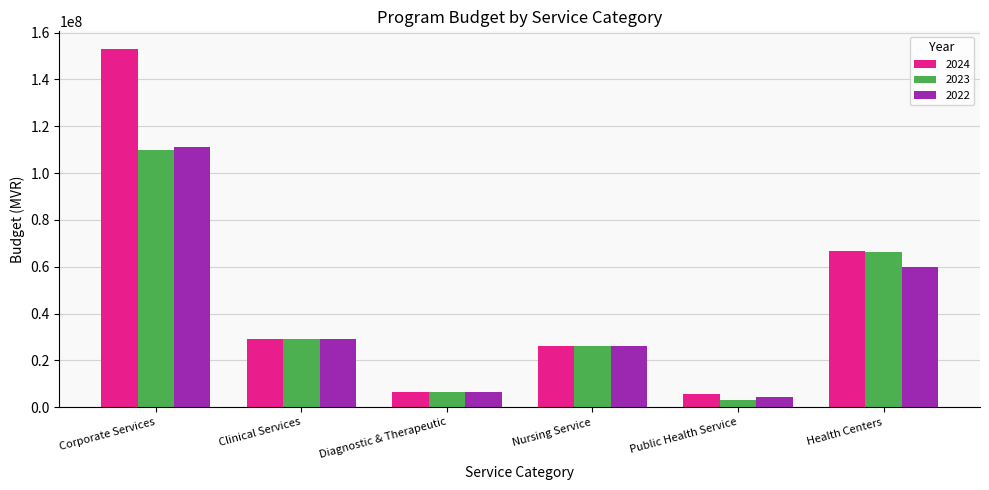

The value of 2024 at Nursing Service is 42834376. True or false?

False